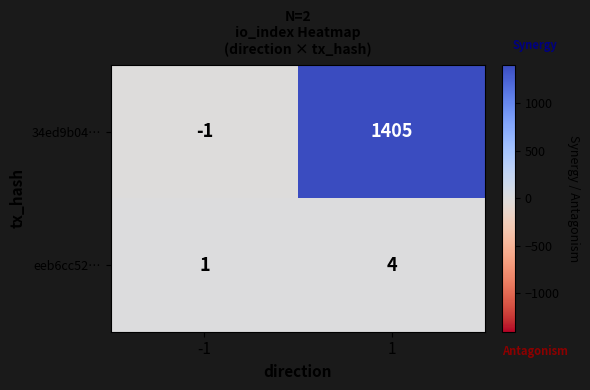

Which series has the largest total across all categories?

34ed9b04…